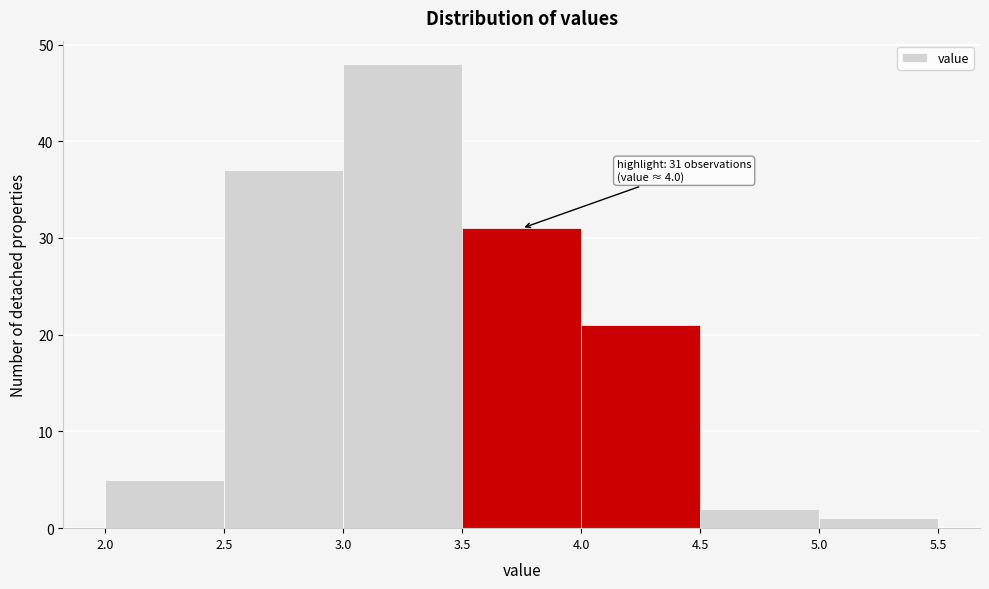

Which range on the x-axis has the tallest bar?

3.0 to 3.5